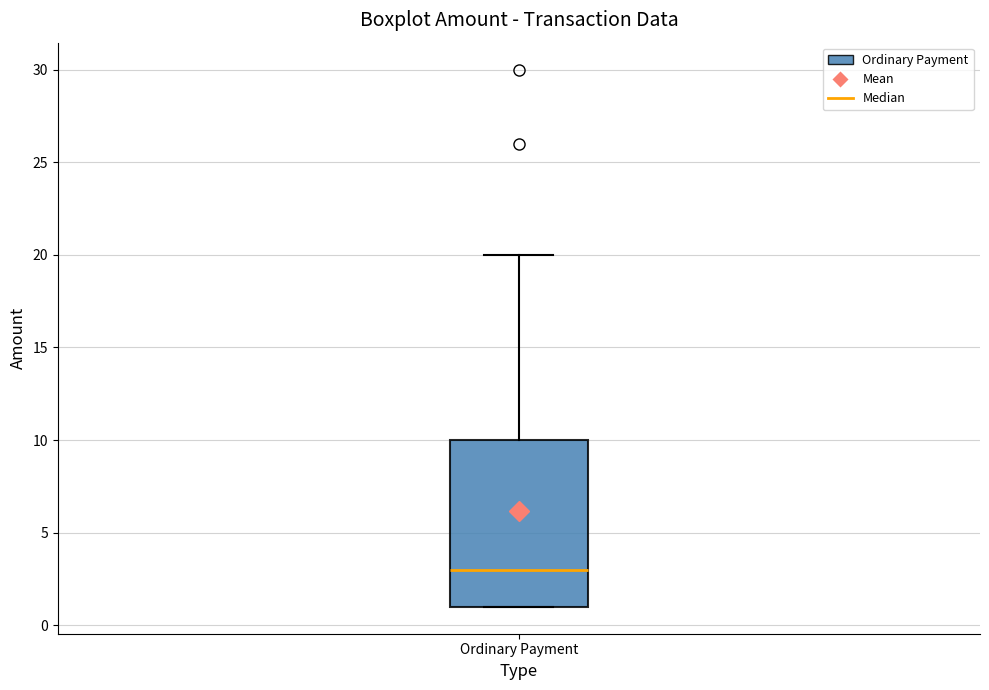

Transcribe this box plot: give where the median line is, the range the box spans, and where the two whiskers end, as read against the y-axis. The values are not printed on the chart, so give them approximately, as read against the axis.

median 3, box 1 to 10, whiskers 1 to 20